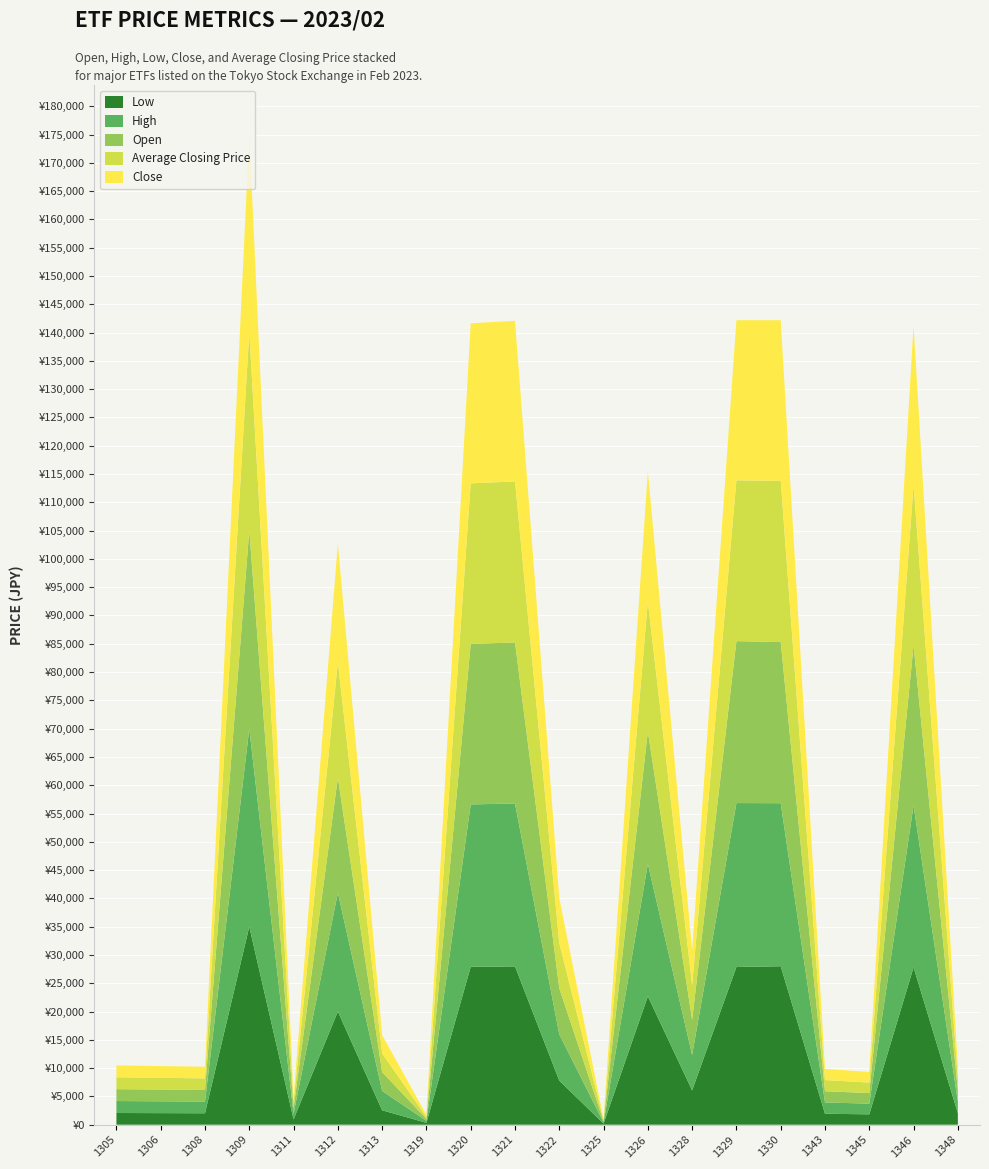

What are all the series names shown in the legend?

Low, High, Open, Average Closing Price, Close